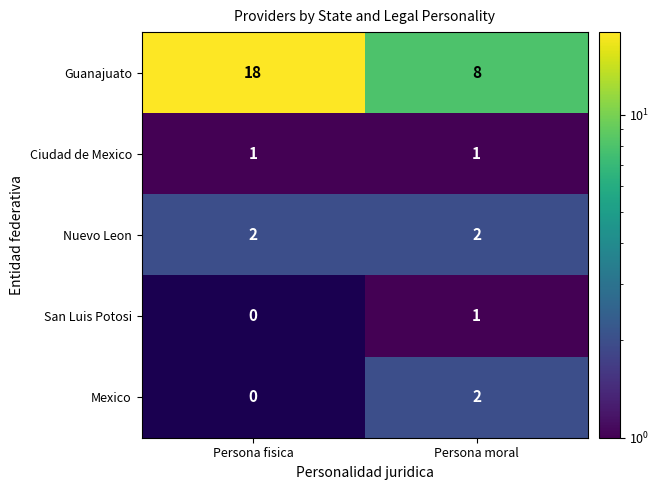

Count the number of data series in this chart.

5